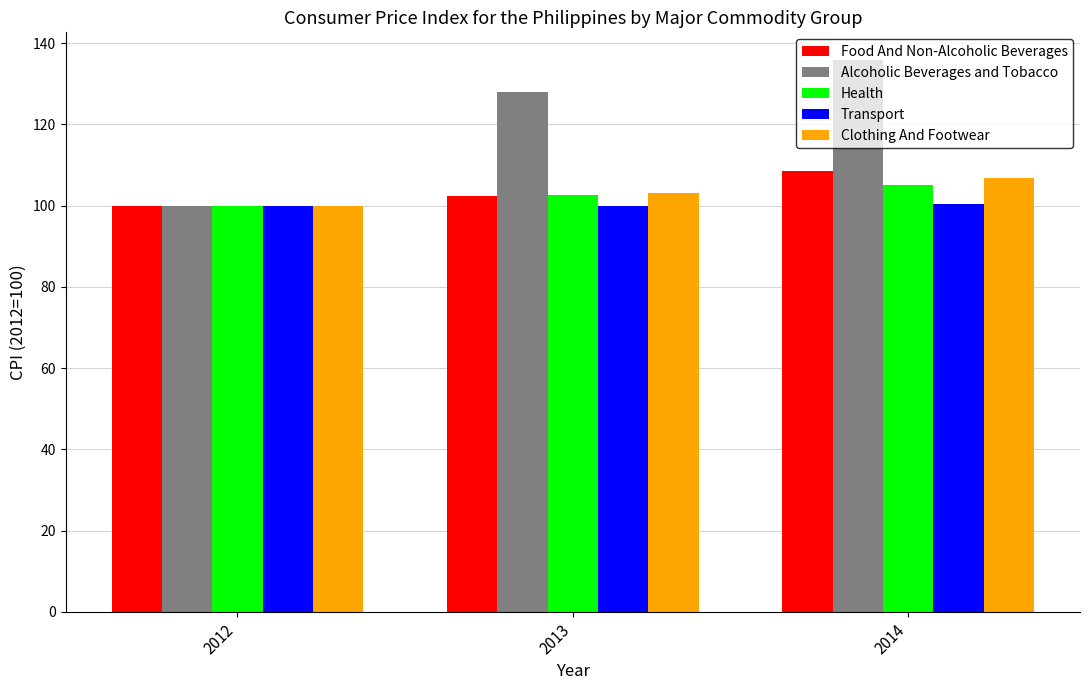

What value does the Food And Non-Alcoholic Beverages series have at 2012?

100.0